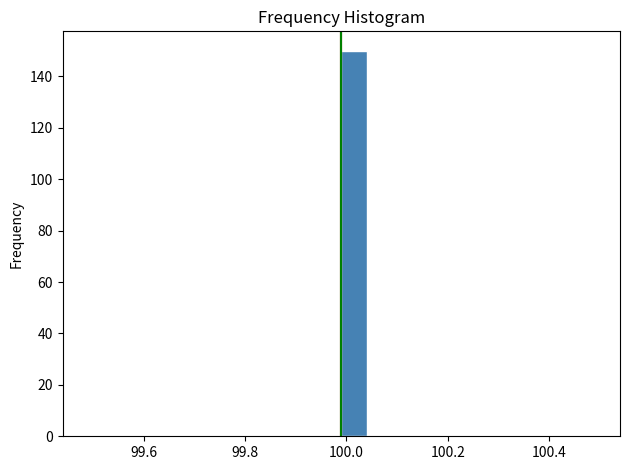

Read against the x-axis, roughly where is the centre of the tallest bar?

100.02